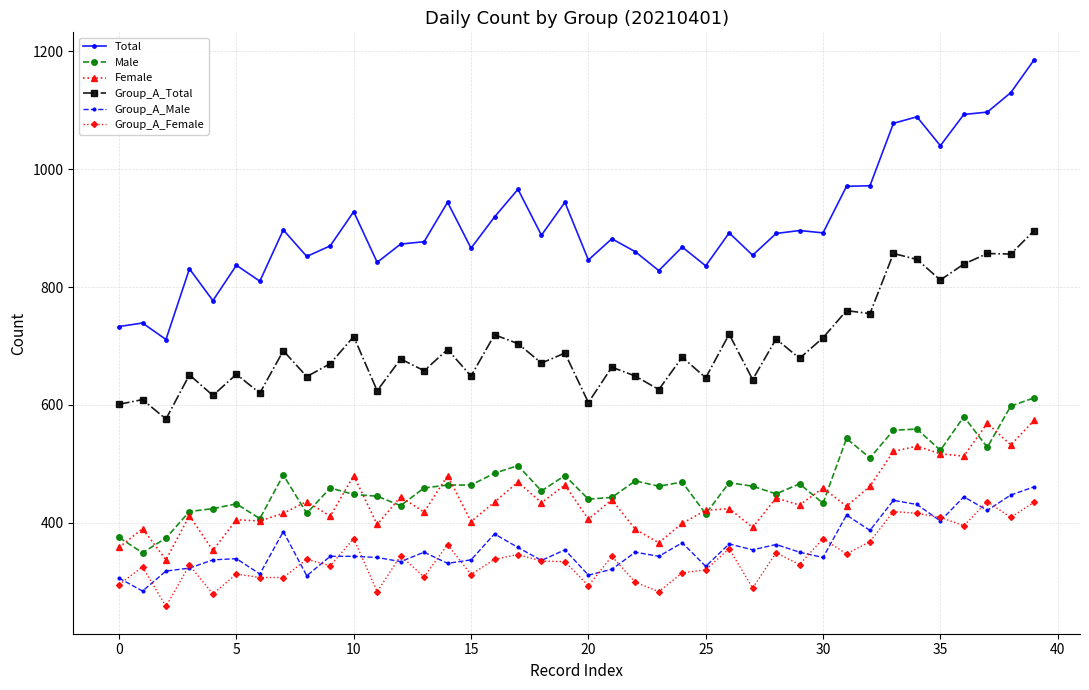

What is the smallest value displayed?

258